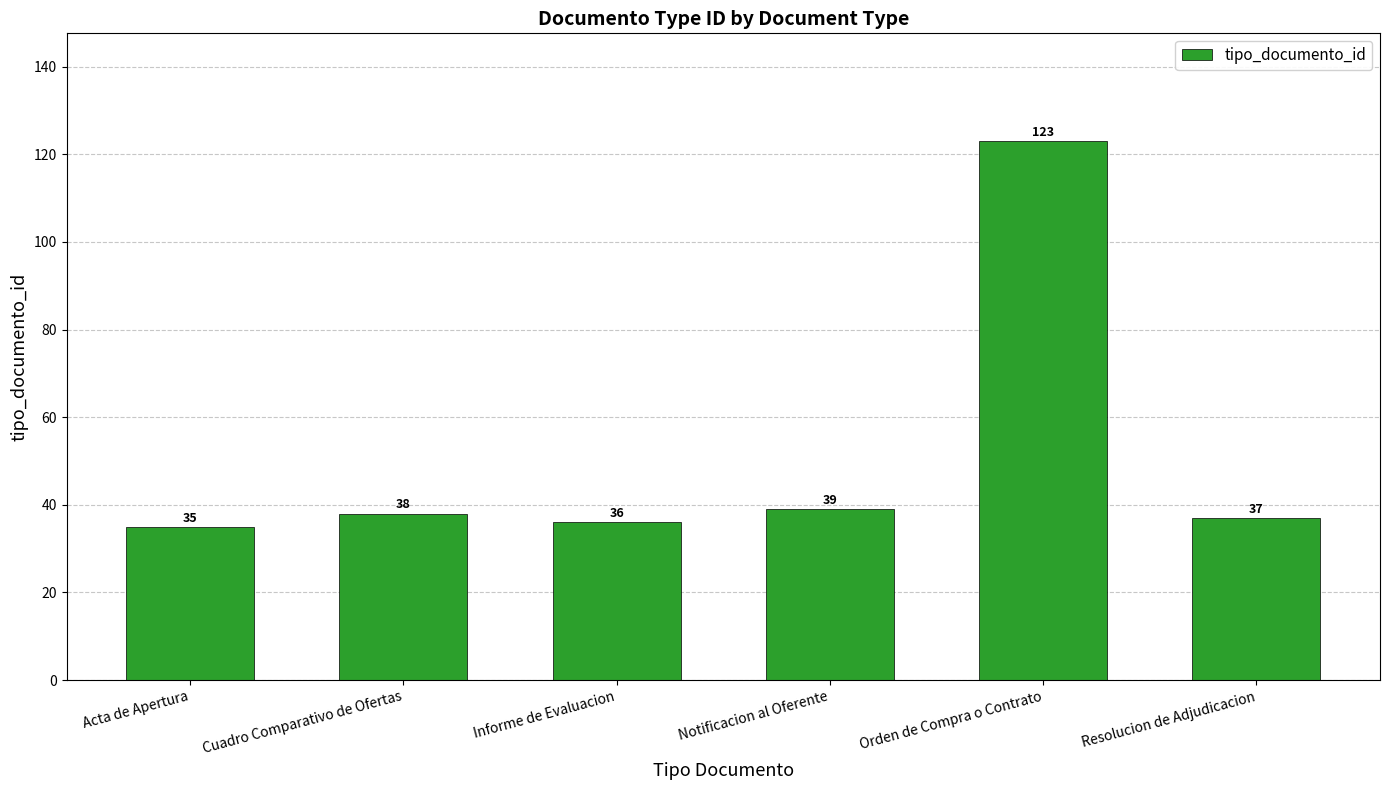

Reading left to right, list all the values displayed in this chart.

35	38	36	39	123	37